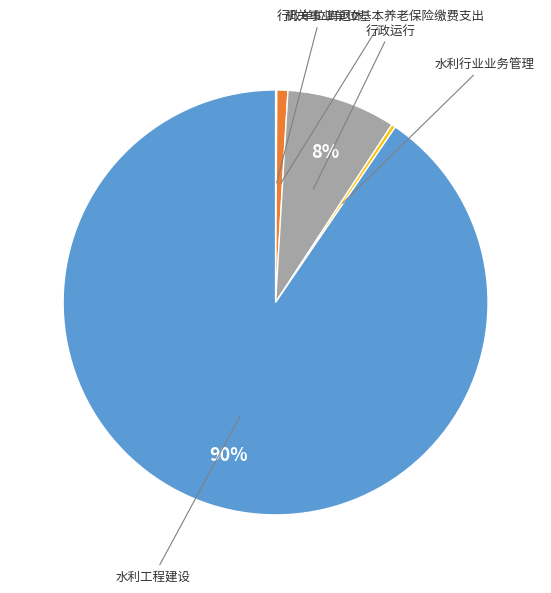

To the nearest percent, what is the average slice percentage?

20%